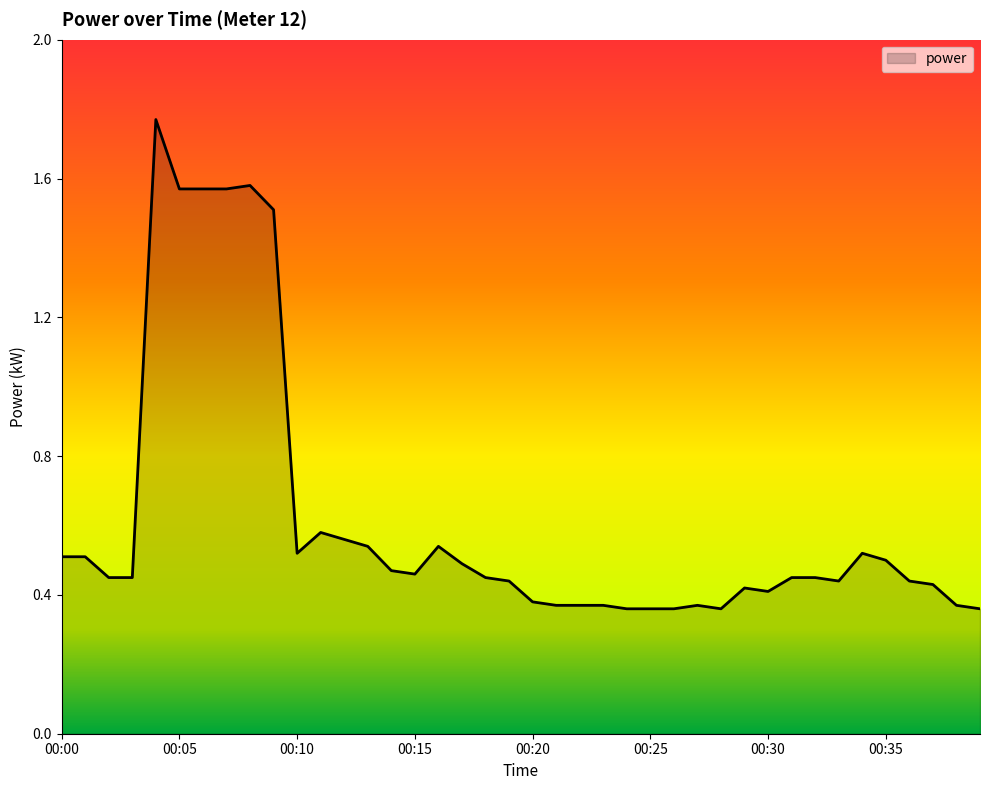

How many points are lower than both their immediate neighbors (excluding endpoints)?

5